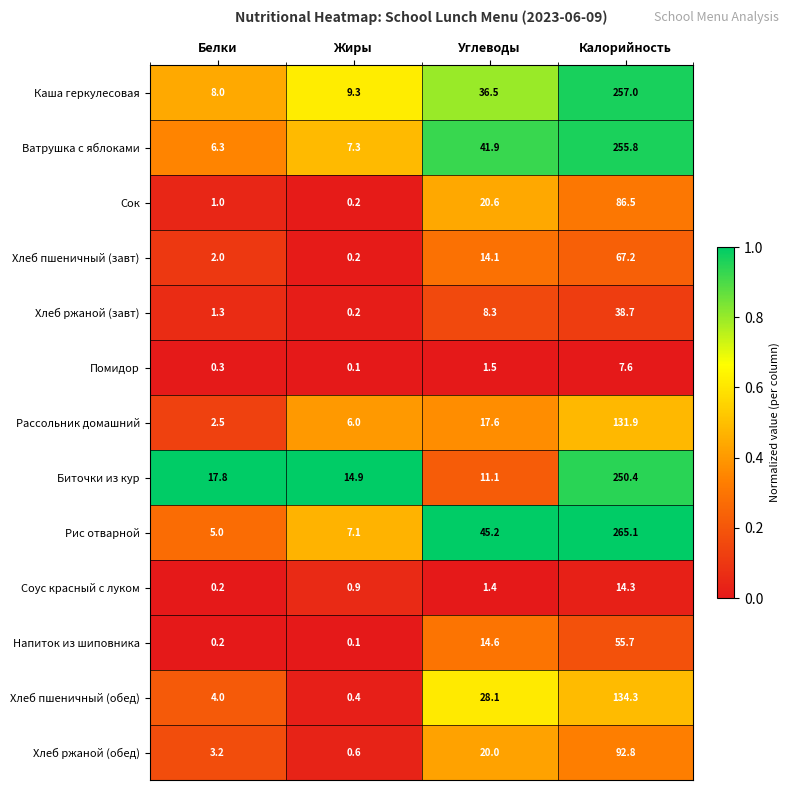

Which series has the largest total across all categories?

Рис отварной